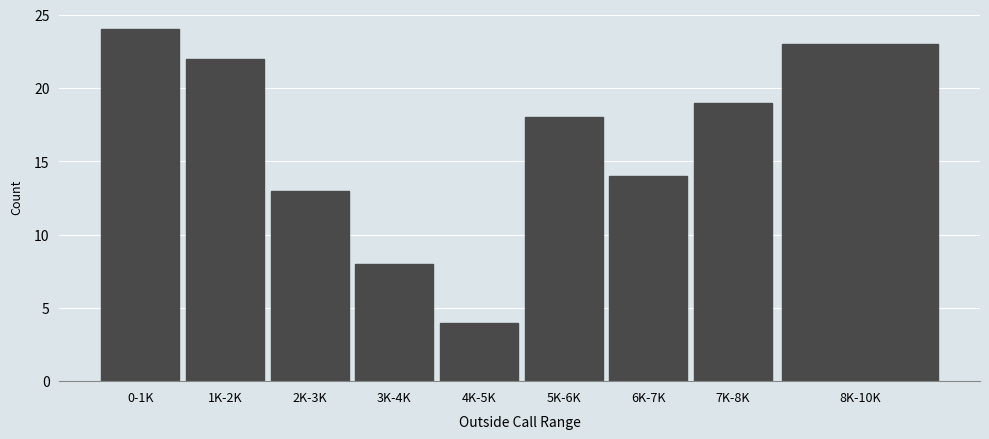

Reading right to left, list all the values displayed in this chart.

23	19	14	18	4	8	13	22	24